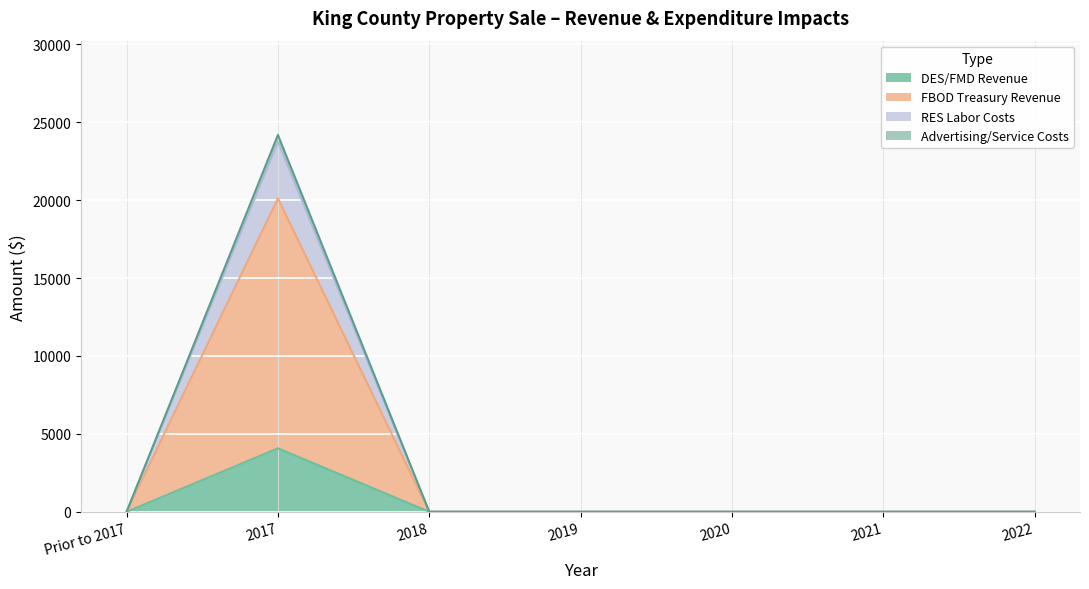

At which category does FBOD Treasury Revenue reach its first local peak?

2017